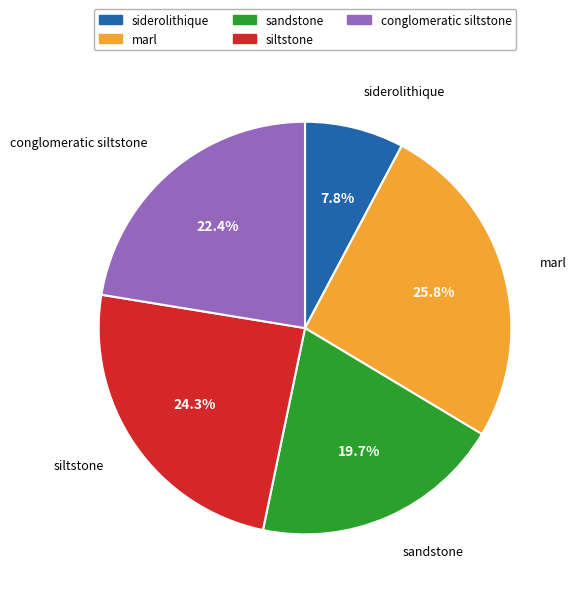

To the nearest percent, what is the combined percentage of marl and siderolithique?

34%